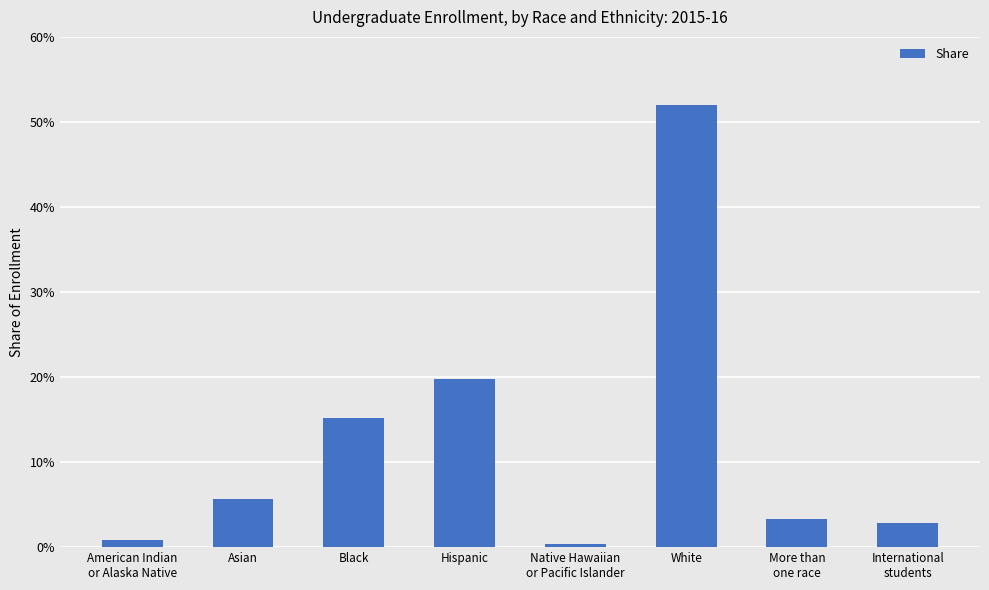

Reading left to right, extract all data points from this chart.

0.0	0.1	0.2	0.2	0.0	0.5	0.0	0.0